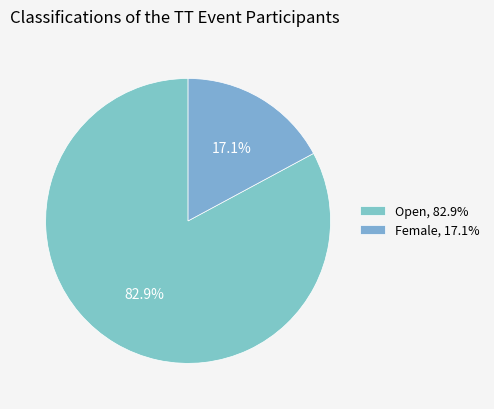

Which category has the smallest portion of the pie?

Female